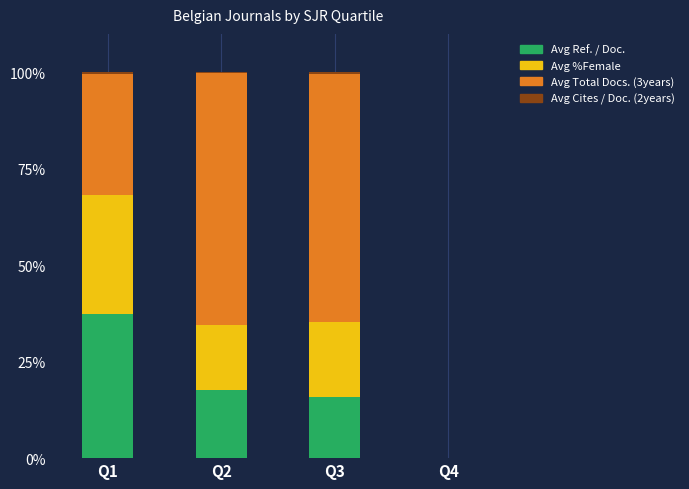

The value of Avg Ref. / Doc. at Q1 is 37.3. True or false?

True